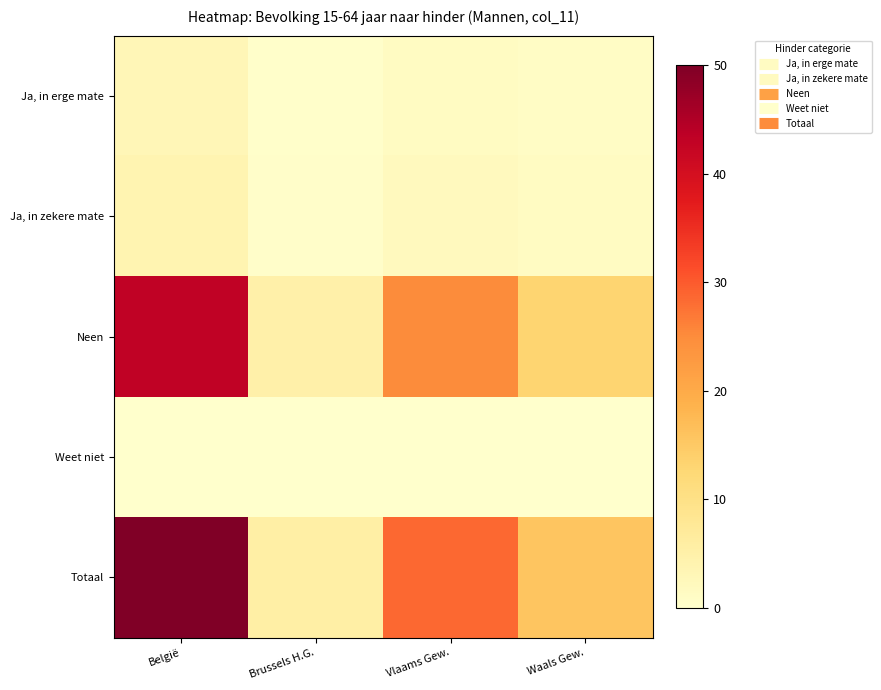

What is the total value across all series at Brussels H.G.?

11.3